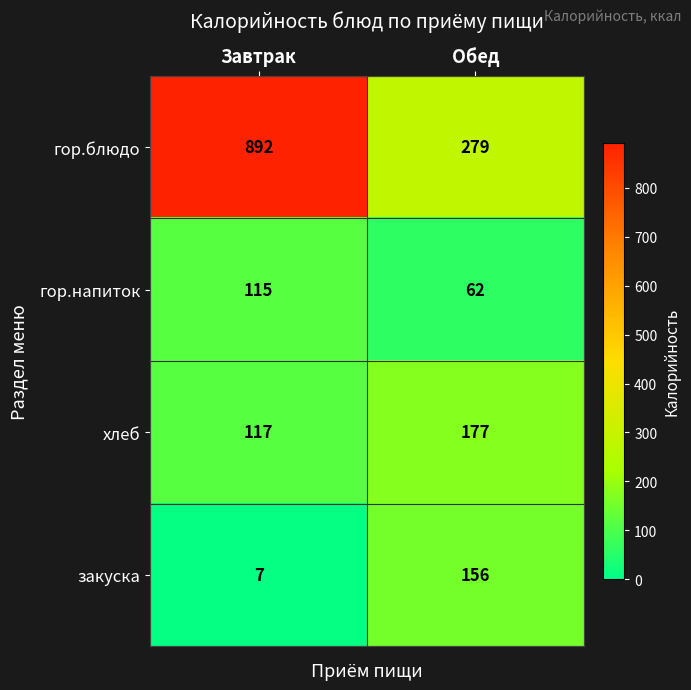

What is the sum of the гор.напиток values at Завтрак and Обед?

177